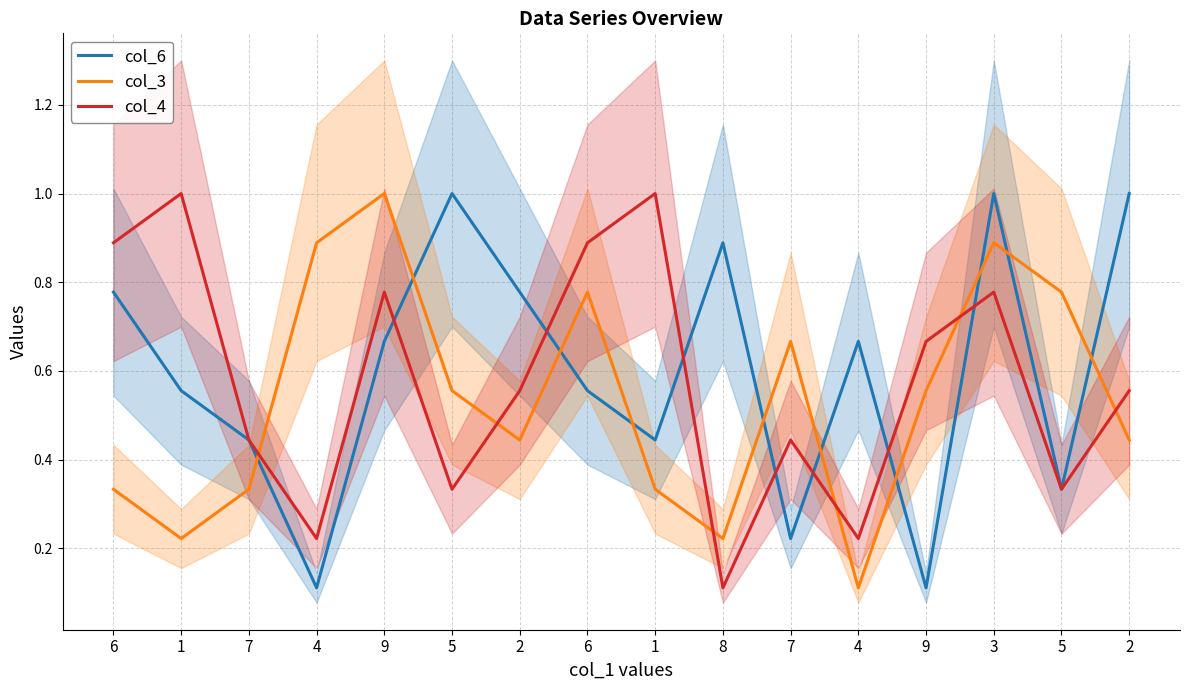

Between which two adjacent categories do col_6 and col_3 first intersect?

7 and 4